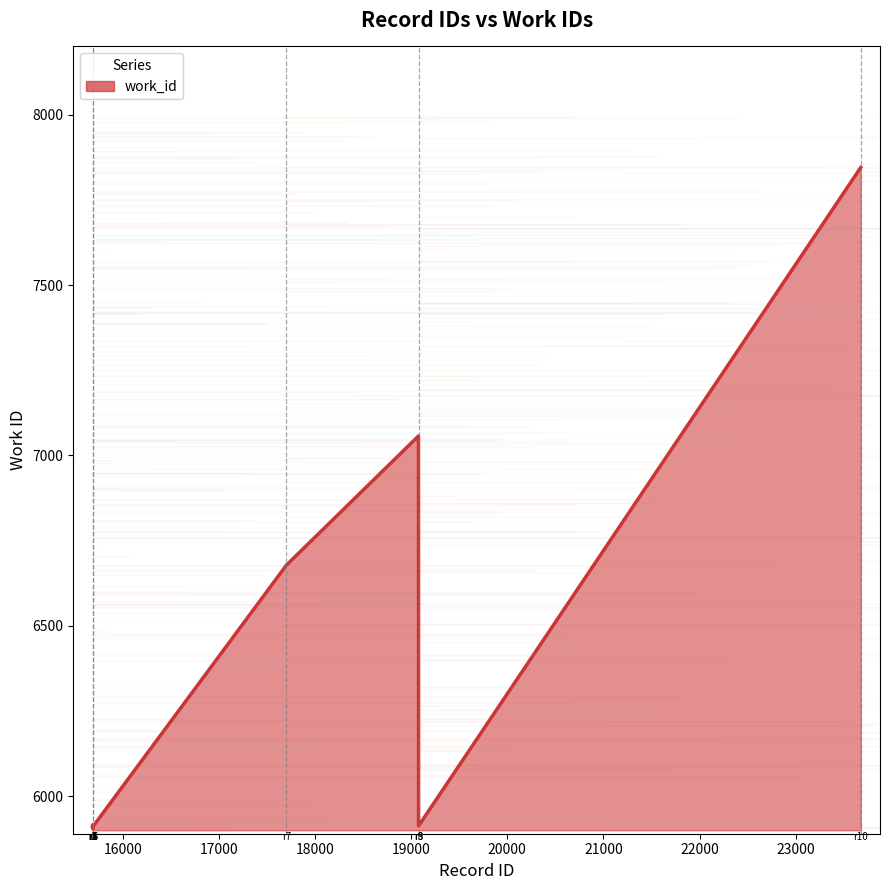

Rank the categories by value from highest to lowest.

23677, 19076, 17702, 15686, 15685, 15695, 19077, 15688, 15689, 15690